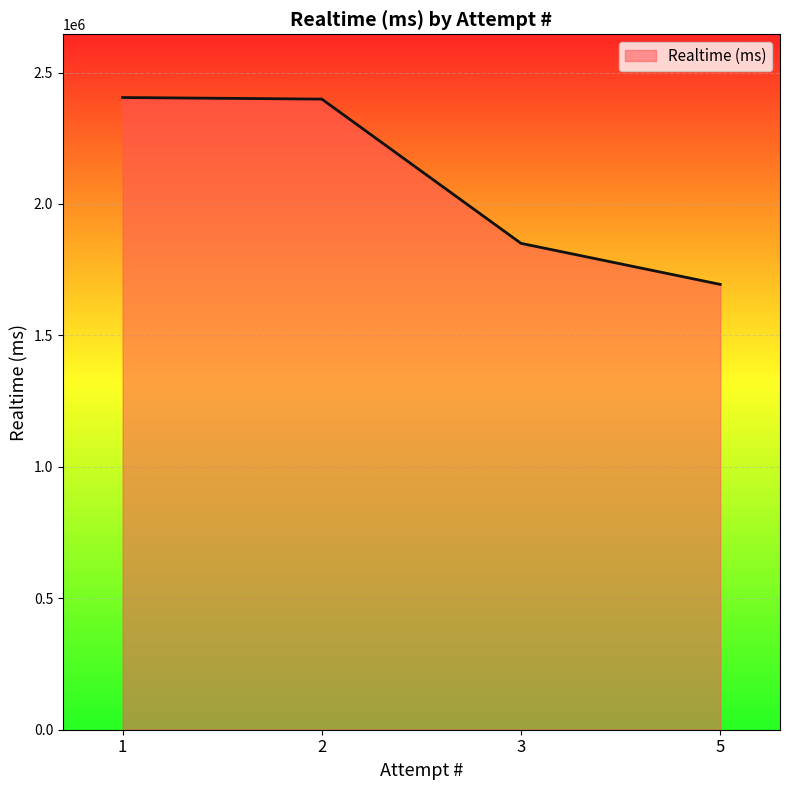

At which label does the data first exceed 2398998?

1